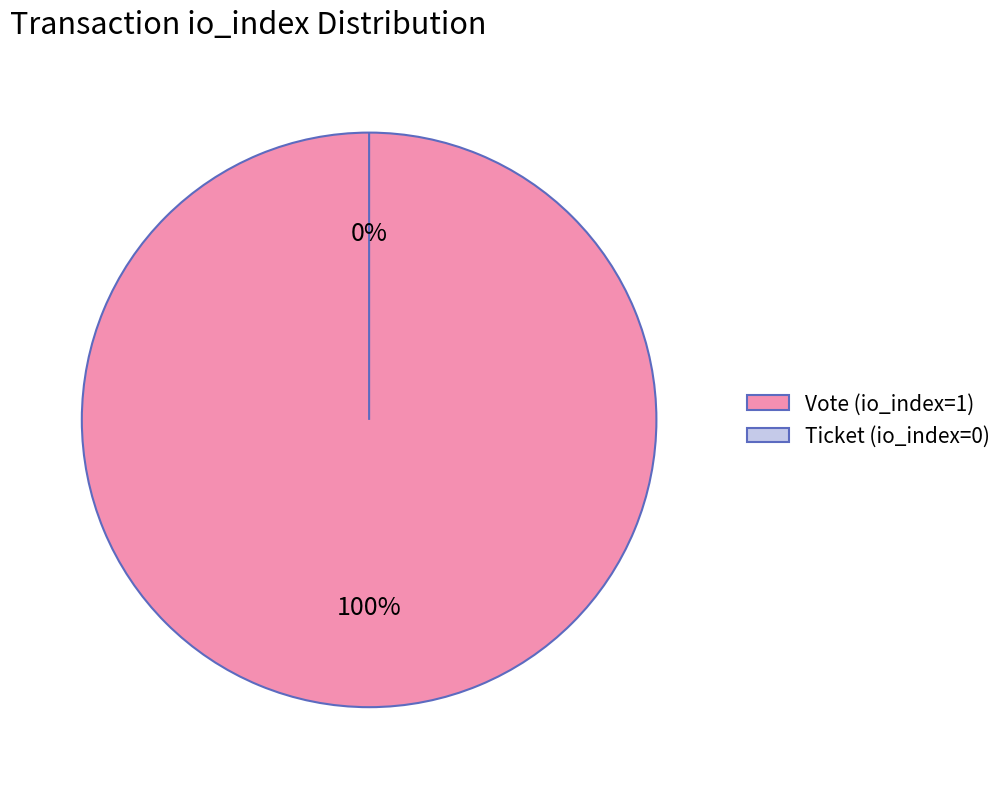

Is Ticket (io_index=0) the majority of the pie?

No